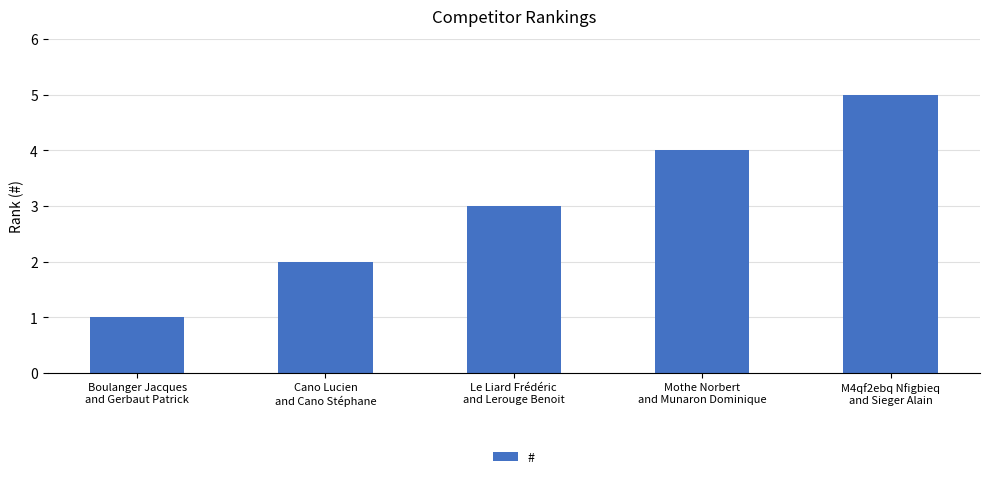

What is the value of the 2nd bar from the left?

2